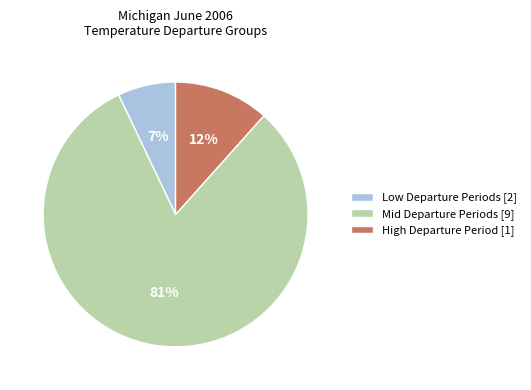

Is the sum of High Departure Period [1] and Low Departure Periods [2] greater than half?

No